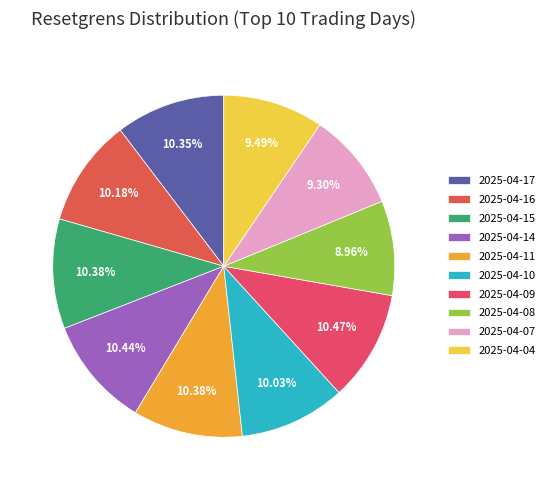

To the nearest percent, what is the difference between the largest and smallest slice percentages?

2%